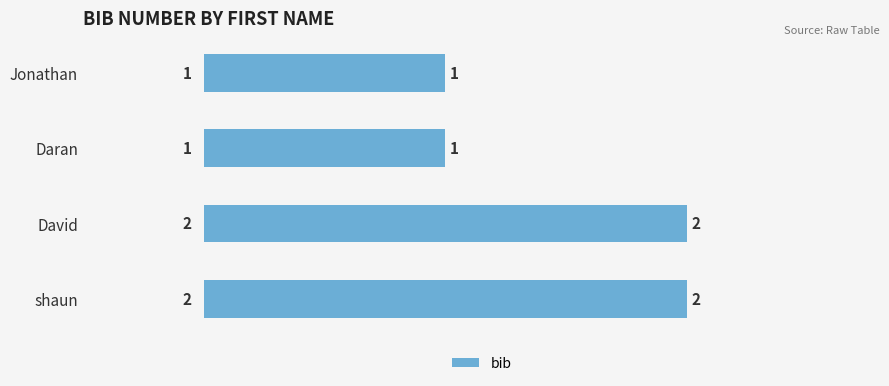

Approximately how many times larger is the value at Daran compared to Jonathan?

1.0